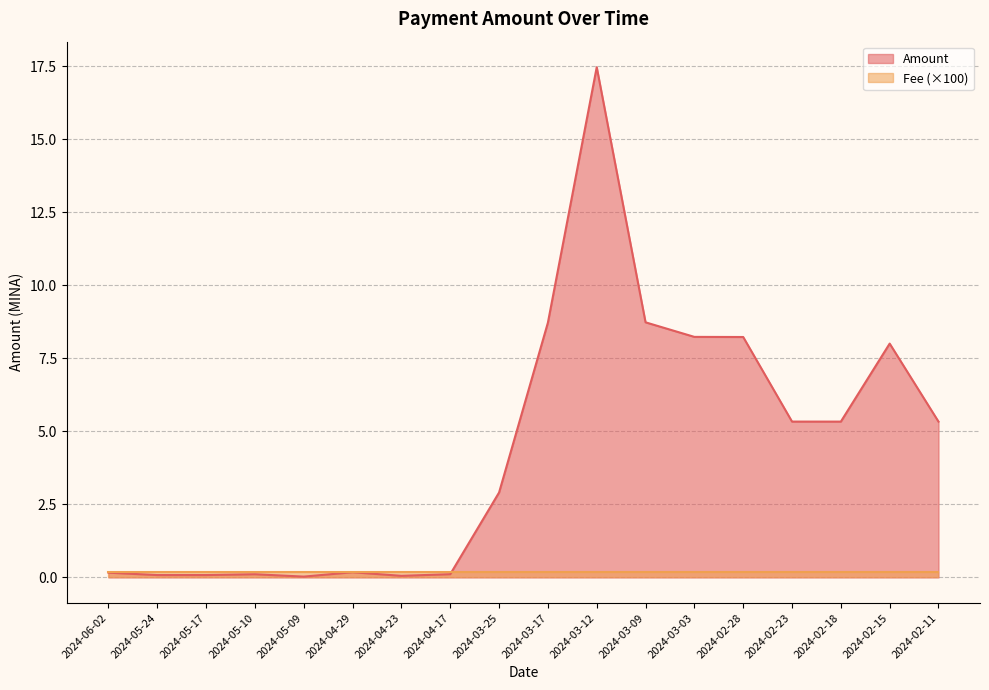

True or false: the data has more than 2 interior local peaks.

True